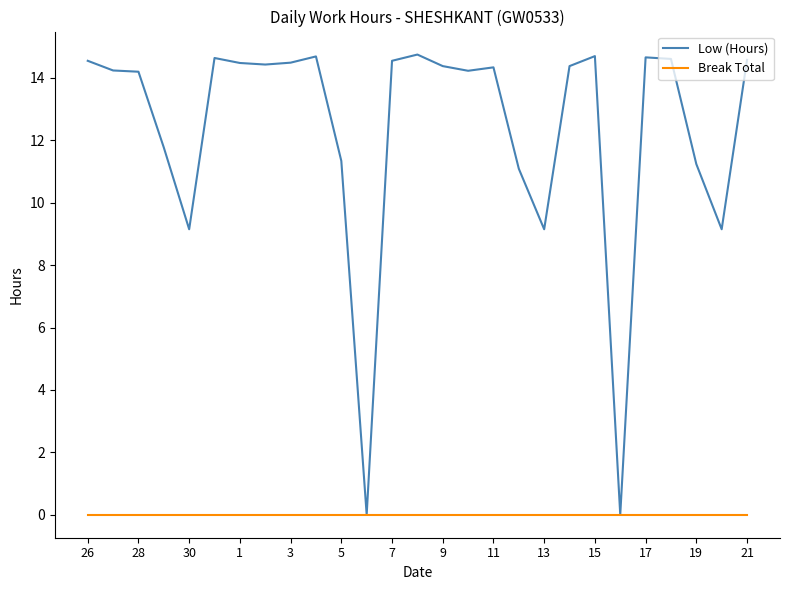

Which series has the largest range (max minus min)?

Low (Hours)